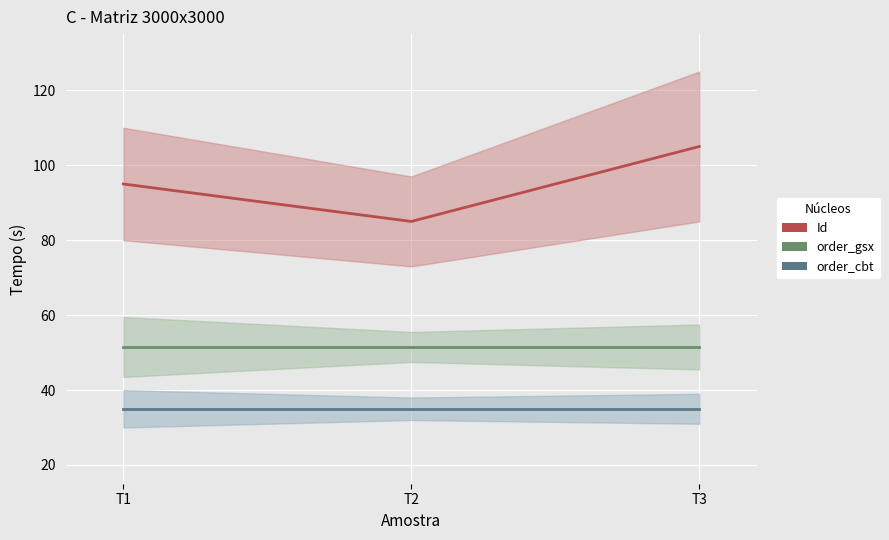

What are all the series names shown in the legend?

Id, order_gsx, order_cbt